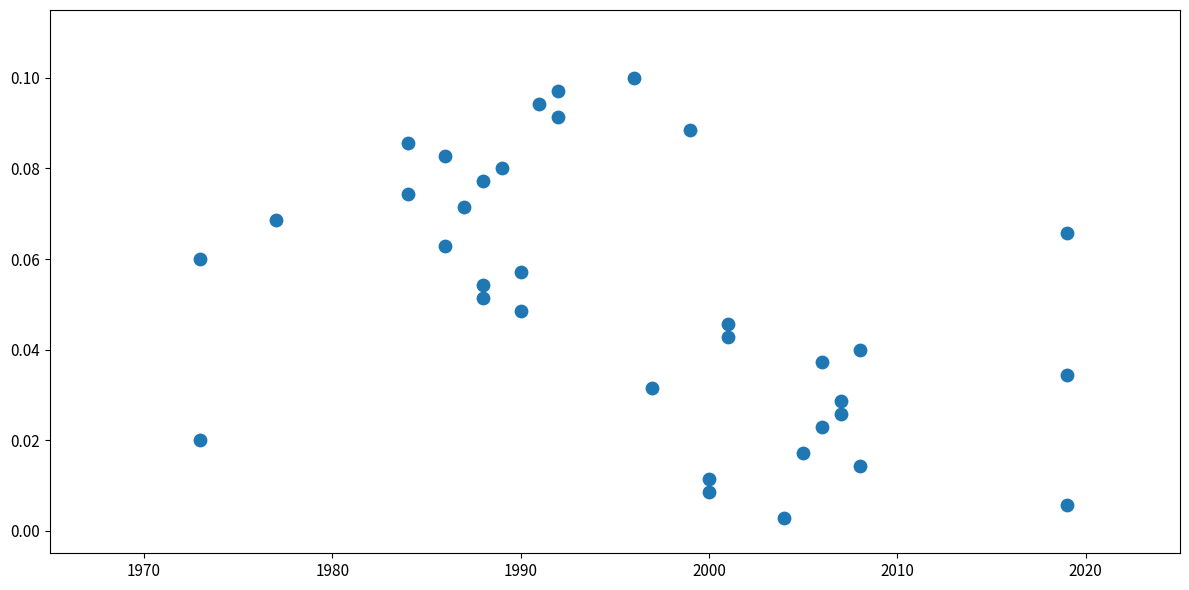

What is the range of X values (max minus min)?

46.0